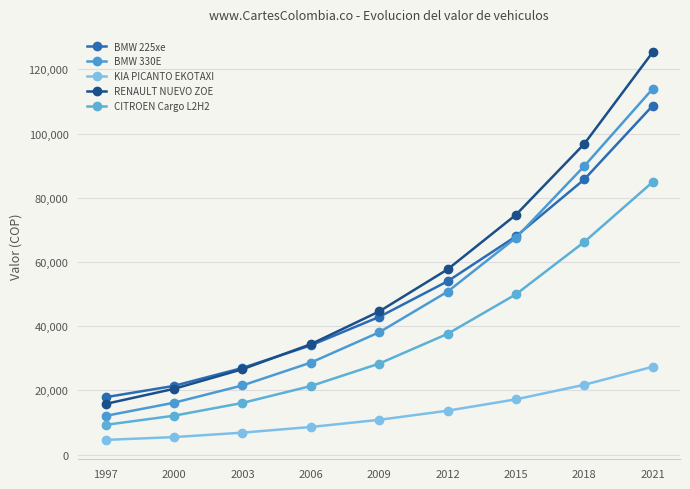

Which category has the highest value in the BMW 330E series?

2021